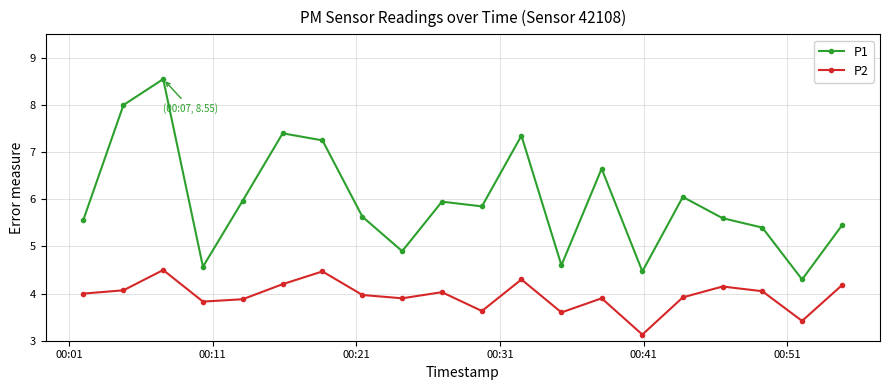

Which series has the largest total across all categories?

P1